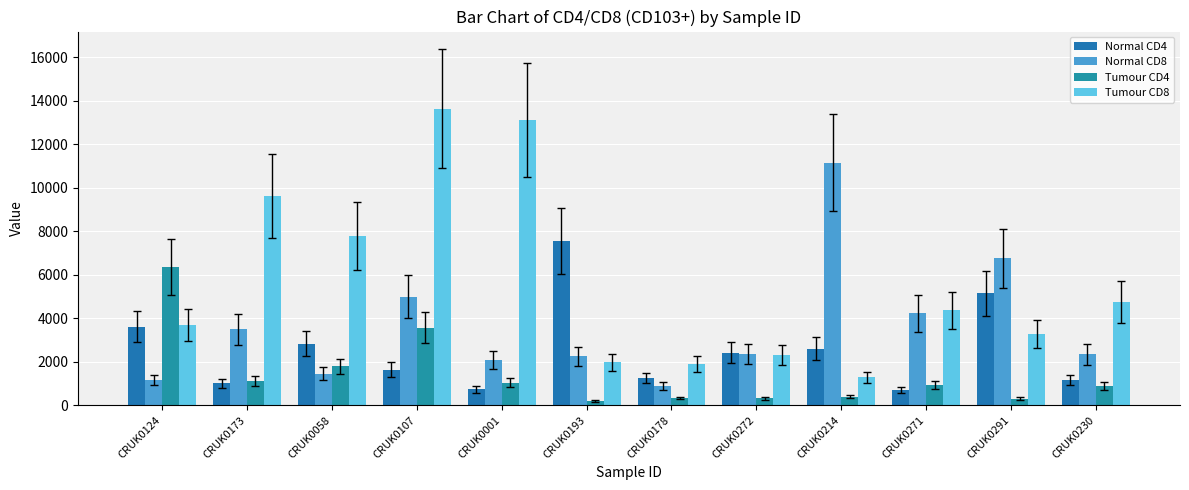

How many distinct data groups are displayed?

4